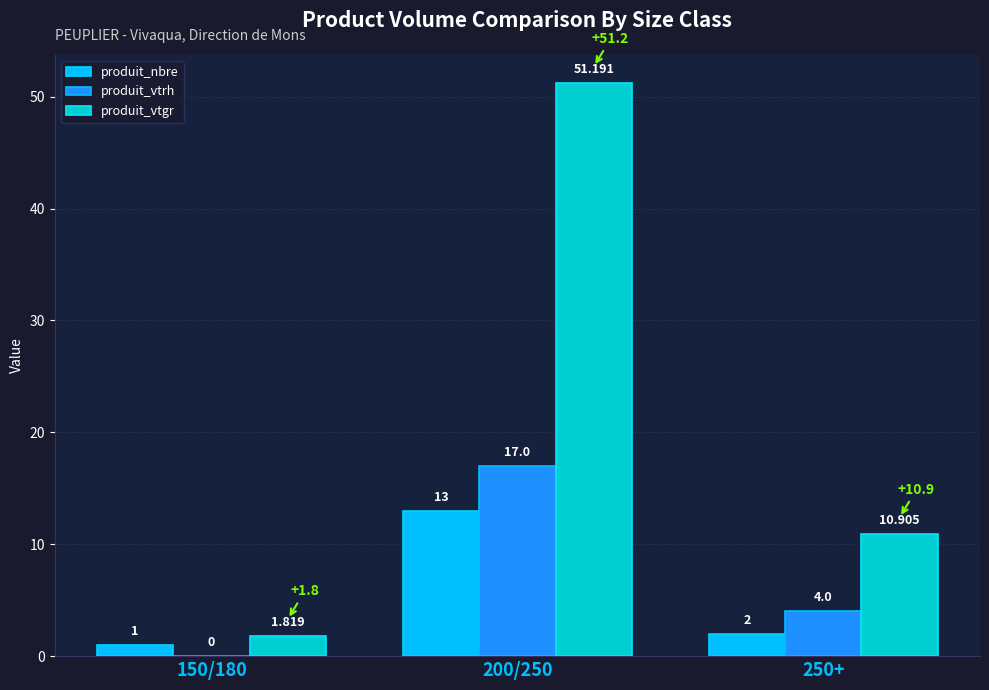

Between 150/180 and 250+, which series saw the biggest shift?

produit_vtgr